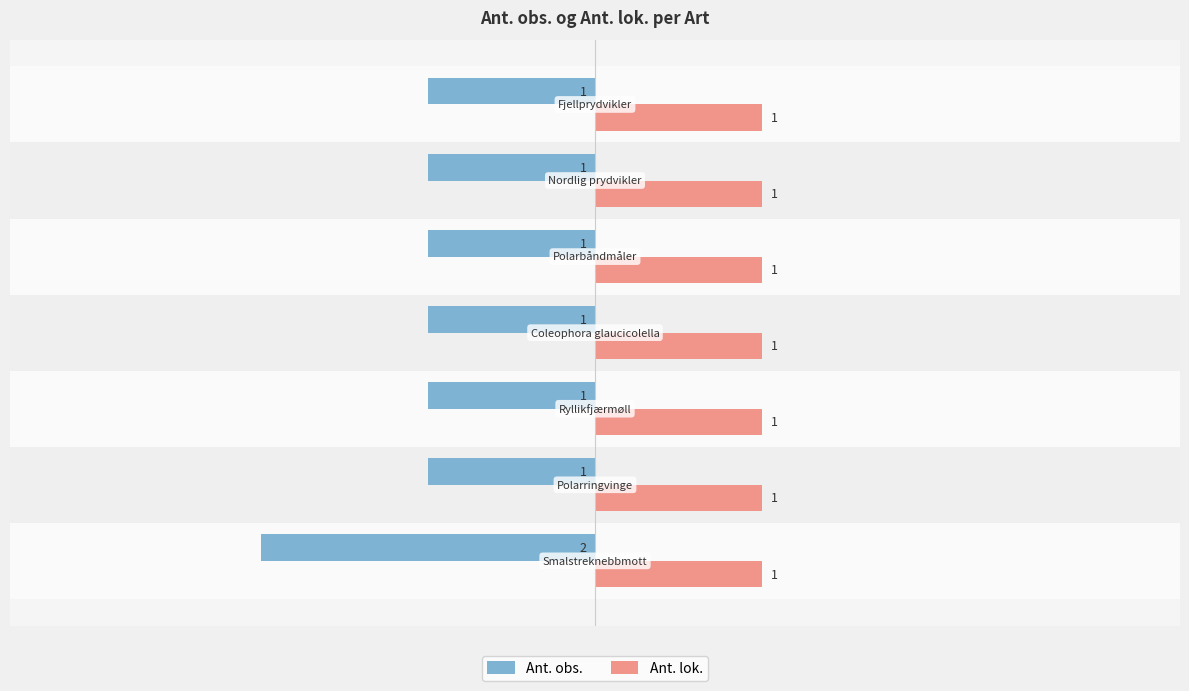

Which series has the widest spread of values?

Ant. obs.